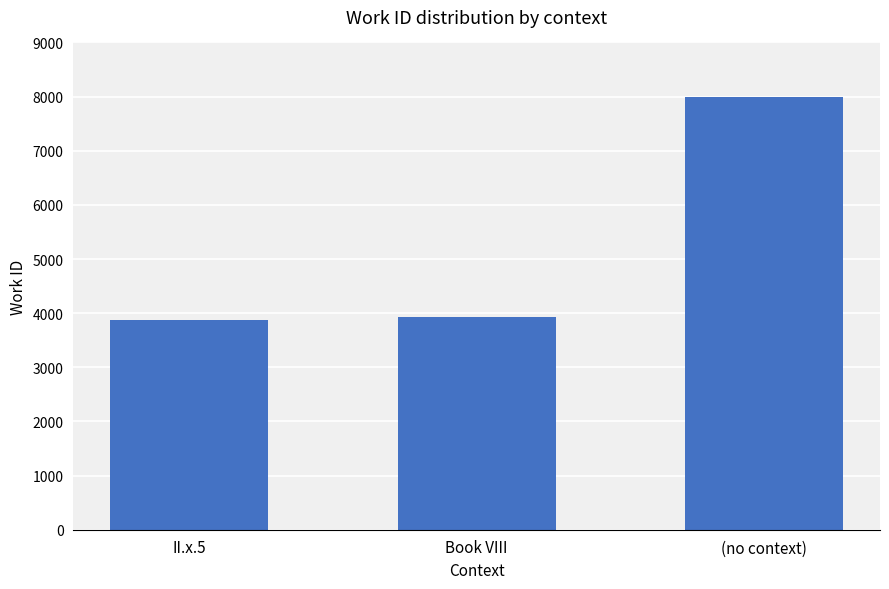

List the labels in order of value, smallest first.

II.x.5, Book VIII, (no context)